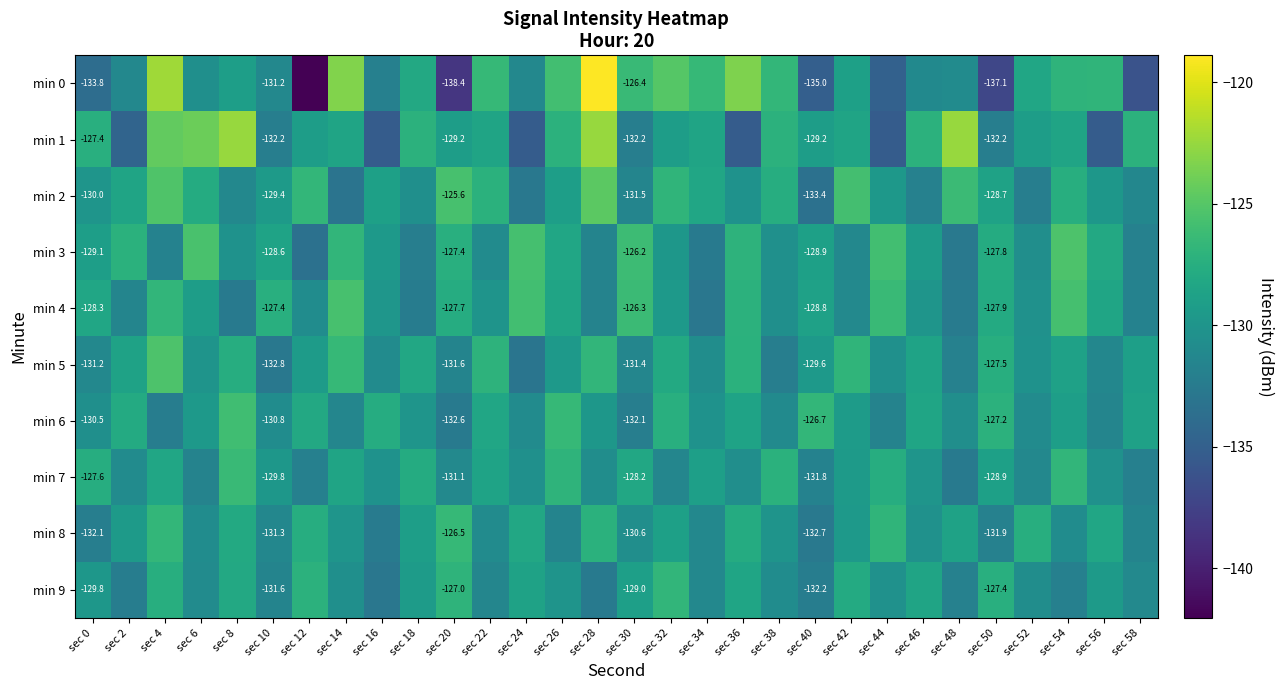

Count the number of categories in the chart.

30